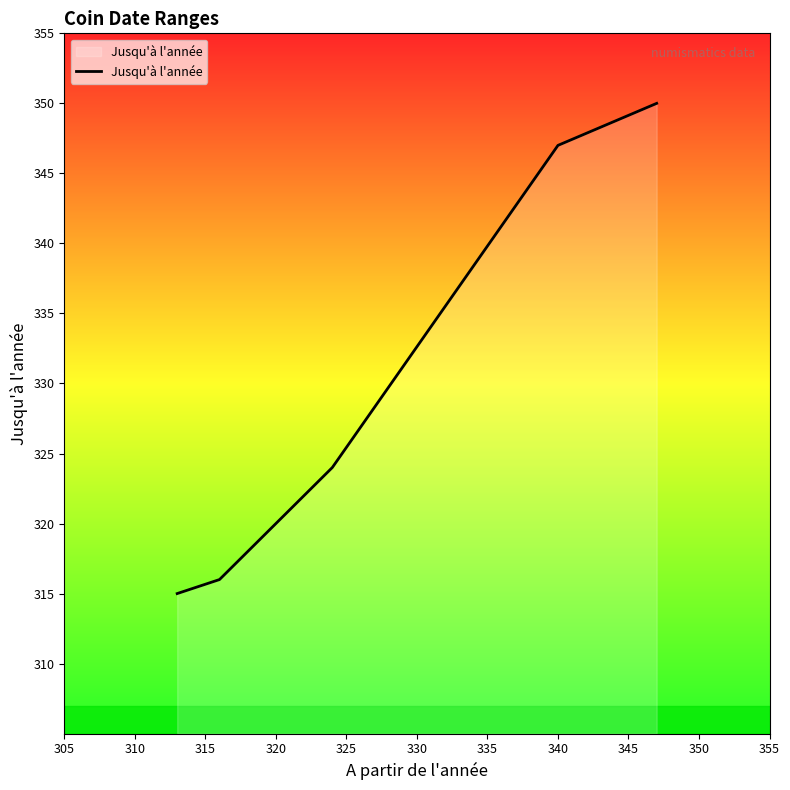

What is the greatest value displayed?

350